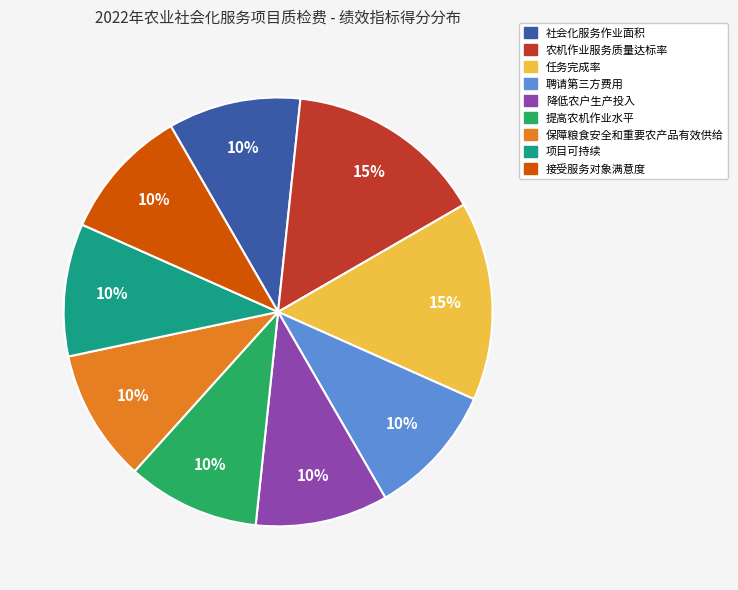

What percentage is the 提高农机作业水平 slice, to the nearest percent?

10%